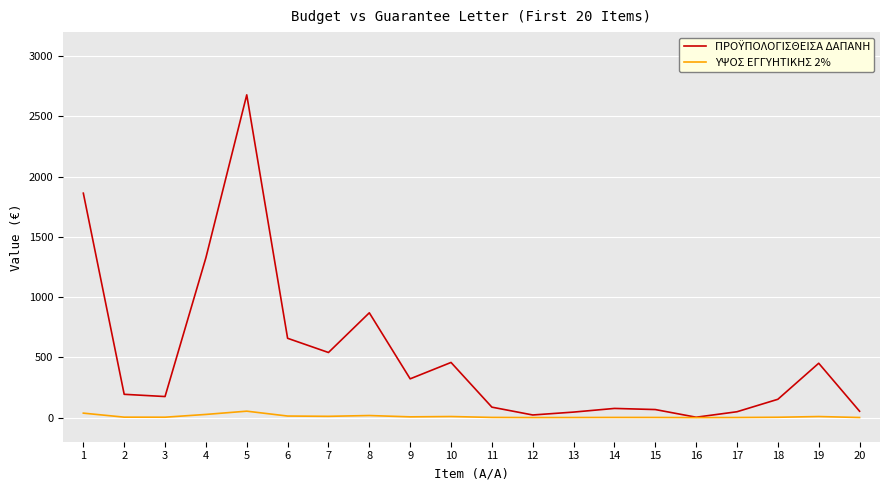

Which series has the largest range (max minus min)?

ΠΡΟΫΠΟΛΟΓΙΣΘΕΙΣΑ ΔΑΠΑΝΗ